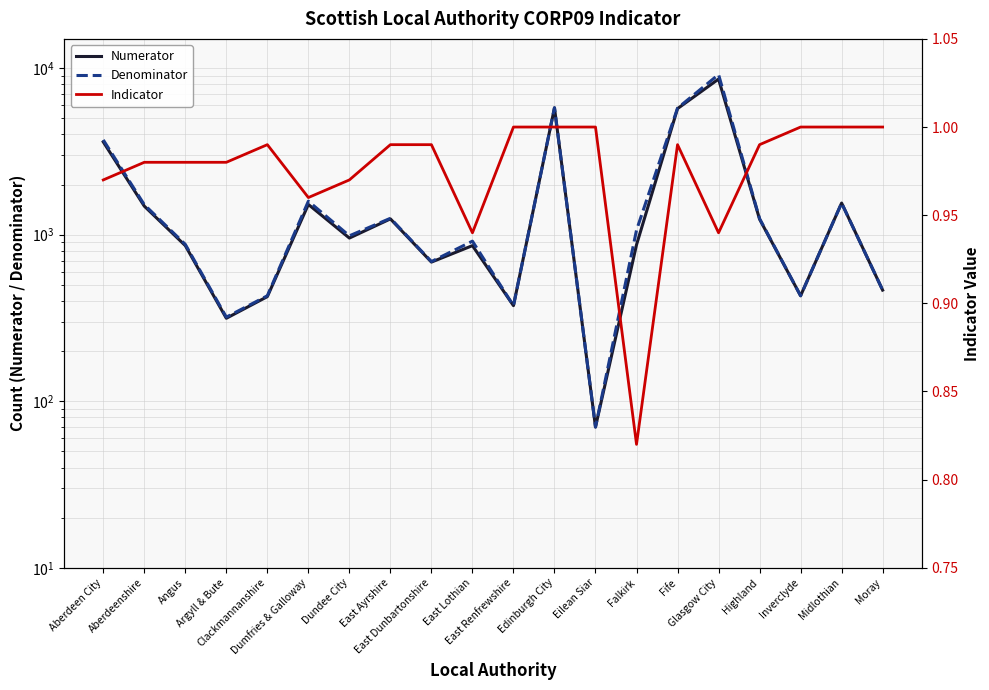

True or false: Indicator and Numerator cross at least once.

False